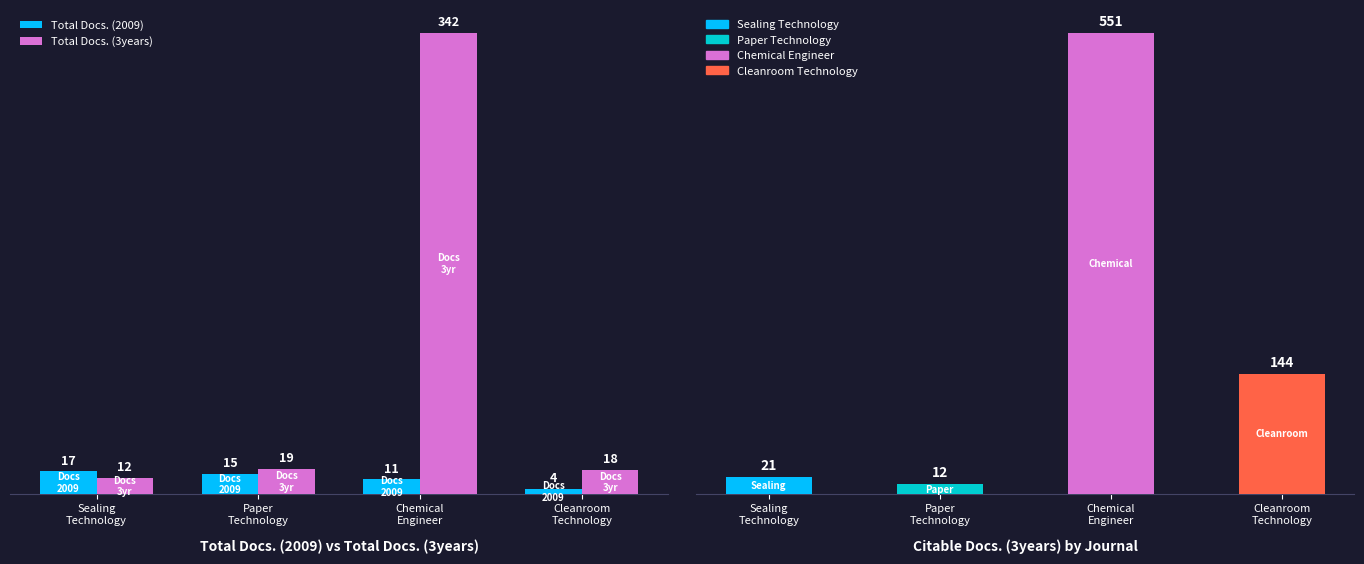

How many bars are there in total?

12